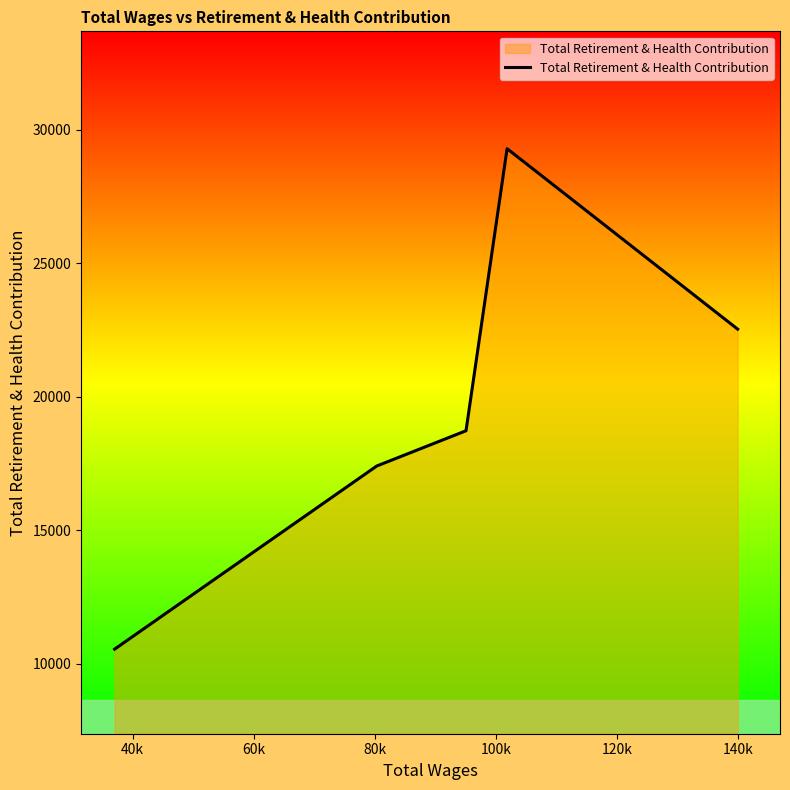

What is the difference between the second highest and minimum values?

11977